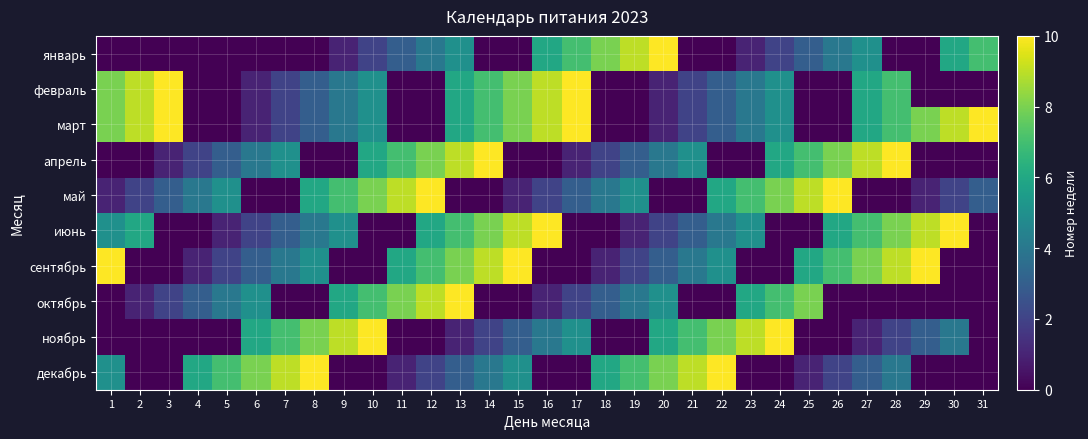

Reading left to right, extract all data points from this chart.

январь: 1=0	2=0	3=0	4=0	5=0	6=0	7=0	8=0	9=1	10=2	11=3	12=4	13=5	14=0	15=0	16=6	17=7	18=8	19=9	20=10	21=0	22=0	23=1	24=2	25=3	26=4	27=5	28=0	29=0	30=6	31=7
февраль: 1=8	2=9	3=10	4=0	5=0	6=1	7=2	8=3	9=4	10=5	11=0	12=0	13=6	14=7	15=8	16=9	17=10	18=0	19=0	20=1	21=2	22=3	23=4	24=5	25=0	26=0	27=6	28=7	29=0	30=0	31=0
март: 1=8	2=9	3=10	4=0	5=0	6=1	7=2	8=3	9=4	10=5	11=0	12=0	13=6	14=7	15=8	16=9	17=10	18=0	19=0	20=1	21=2	22=3	23=4	24=5	25=0	26=0	27=6	28=7	29=8	30=9	31=10
апрель: 1=0	2=0	3=1	4=2	5=3	6=4	7=5	8=0	9=0	10=6	11=7	12=8	13=9	14=10	15=0	16=0	17=1	18=2	19=3	20=4	21=5	22=0	23=0	24=6	25=7	26=8	27=9	28=10	29=0	30=0	31=0
май: 1=1	2=2	3=3	4=4	5=5	6=0	7=0	8=6	9=7	10=8	11=9	12=10	13=0	14=0	15=1	16=2	17=3	18=4	19=5	20=0	21=0	22=6	23=7	24=8	25=9	26=10	27=0	28=0	29=1	30=2	31=3
июнь: 1=5	2=6	3=0	4=0	5=1	6=2	7=3	8=4	9=5	10=0	11=0	12=6	13=7	14=8	15=9	16=10	17=0	18=0	19=1	20=2	21=3	22=4	23=5	24=0	25=0	26=6	27=7	28=8	29=9	30=10	31=0
сентябрь: 1=10	2=0	3=0	4=1	5=2	6=3	7=4	8=5	9=0	10=0	11=6	12=7	13=8	14=9	15=10	16=0	17=0	18=1	19=2	20=3	21=4	22=5	23=0	24=0	25=6	26=7	27=8	28=9	29=10	30=0	31=0
октябрь: 1=0	2=1	3=2	4=3	5=4	6=5	7=0	8=0	9=6	10=7	11=8	12=9	13=10	14=0	15=0	16=1	17=2	18=3	19=4	20=5	21=0	22=0	23=6	24=7	25=8	26=0	27=0	28=0	29=0	30=0	31=0
ноябрь: 1=0	2=0	3=0	4=0	5=0	6=6	7=7	8=8	9=9	10=10	11=0	12=0	13=1	14=2	15=3	16=4	17=5	18=0	19=0	20=6	21=7	22=8	23=9	24=10	25=0	26=0	27=1	28=2	29=3	30=4	31=0
декабрь: 1=5	2=0	3=0	4=6	5=7	6=8	7=9	8=10	9=0	10=0	11=1	12=2	13=3	14=4	15=5	16=0	17=0	18=6	19=7	20=8	21=9	22=10	23=0	24=0	25=1	26=2	27=3	28=4	29=0	30=0	31=0